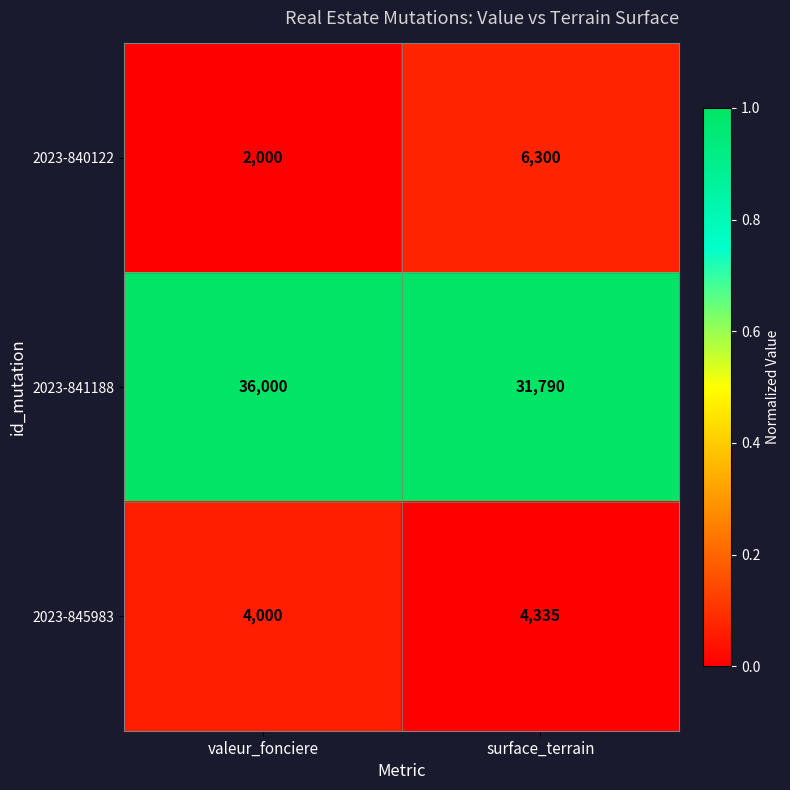

What is the difference between the highest and lowest values at valeur_fonciere?

34000